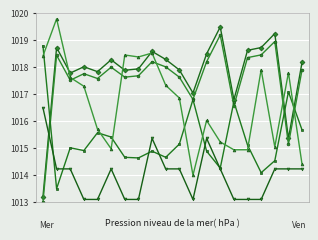

How many data points does each series have?

20